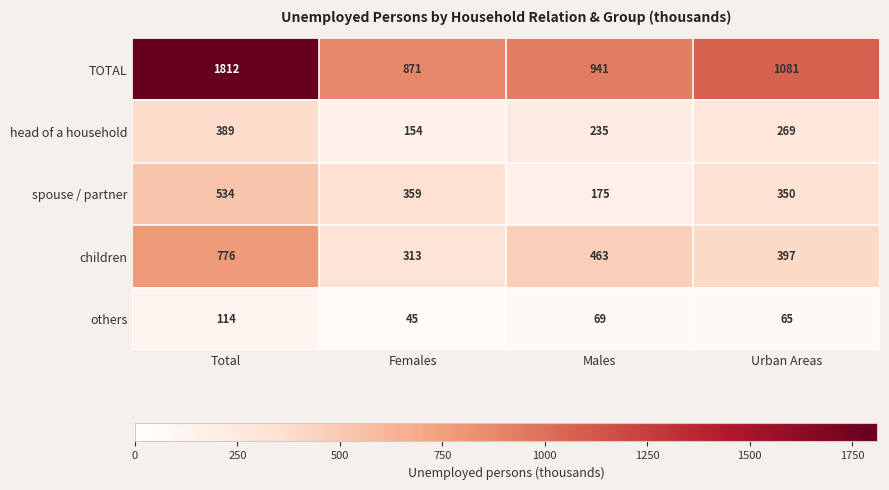

Read the spouse / partner value at Total.

534